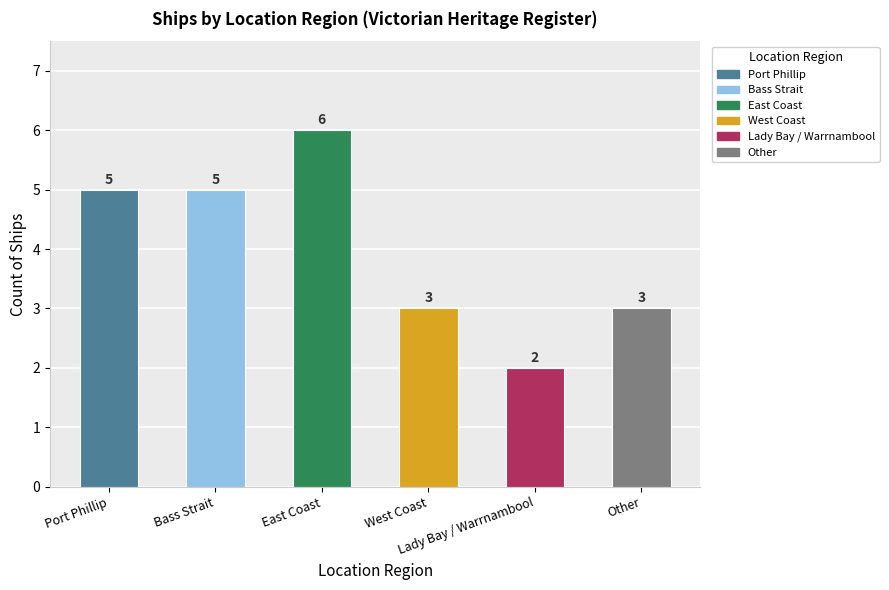

How many data points does each series have?

6